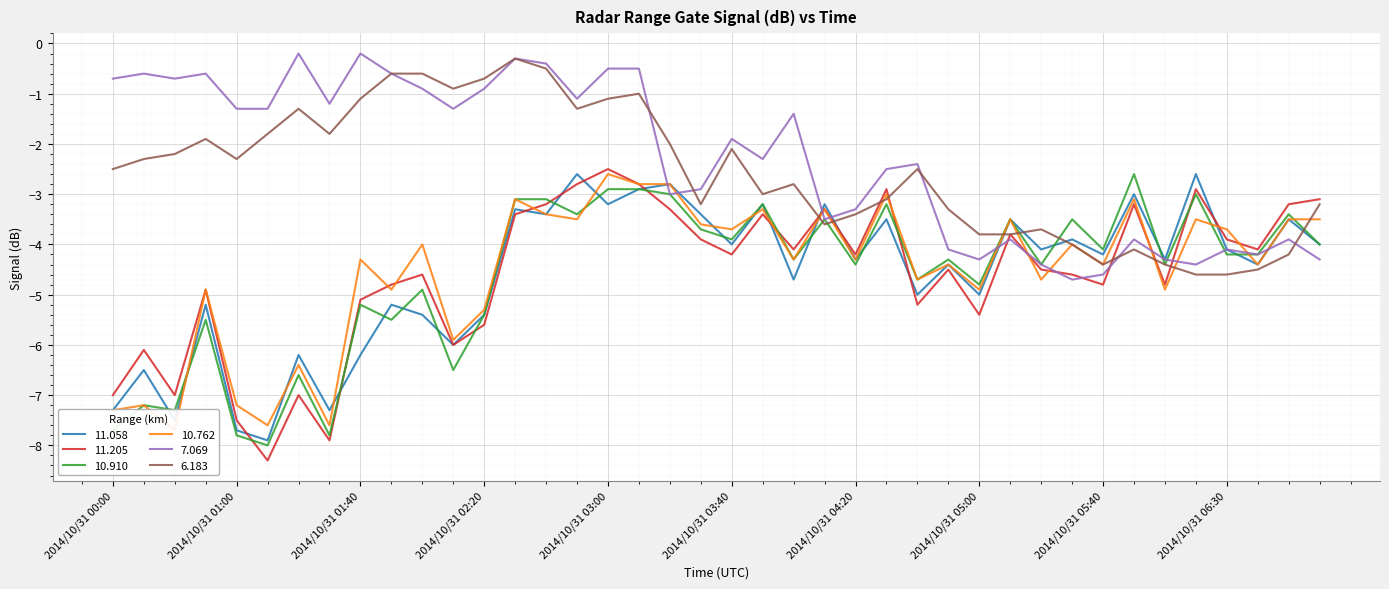

At which category is the sum across all series the highest?

2014/10/31 03:00